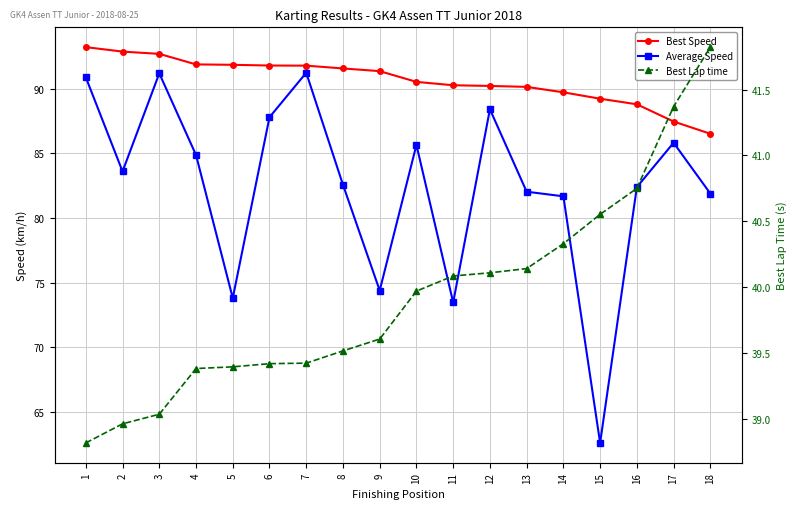

What is the difference between the Average Speed values at 17 and 12?

2.6